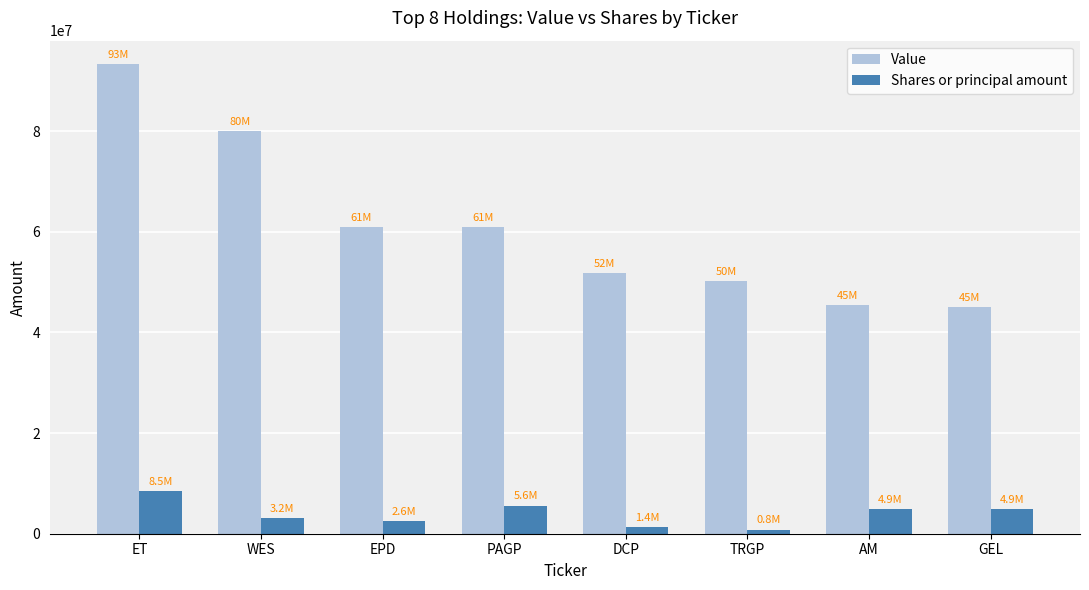

What is the highest value of the Value series?

93305000